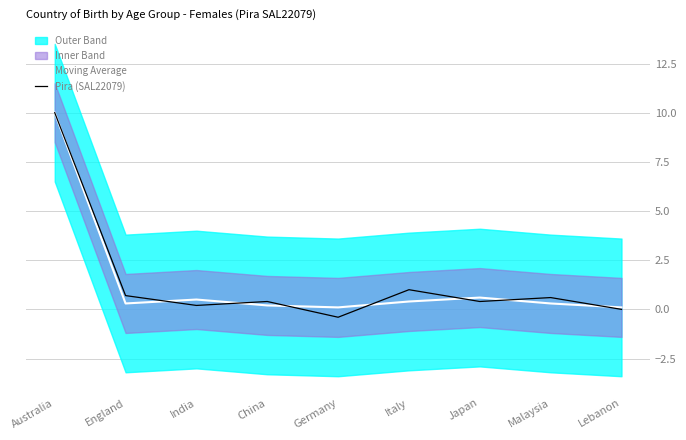

What is the maximum value for Moving Average?

10.0